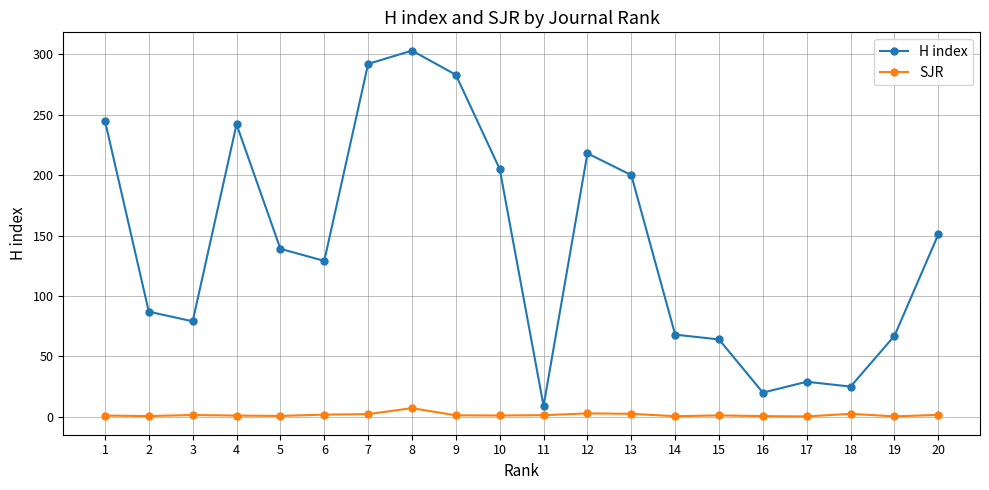

What is the sum of all H index values?

2855.0